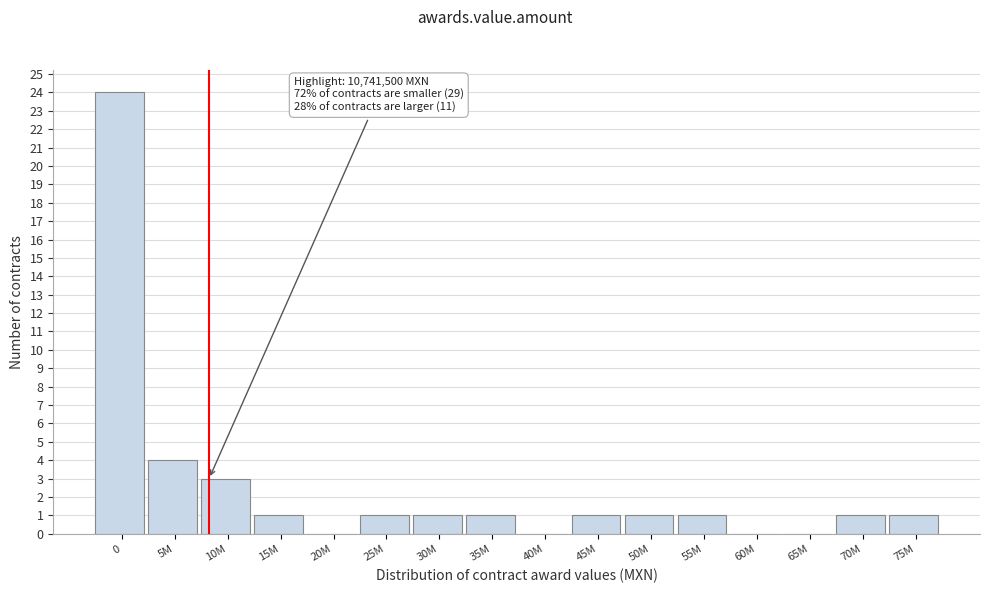

Reading right to left, transcribe all the data shown in this chart.

75M=1	70M=1	65M=0	60M=0	55M=1	50M=1	45M=1	40M=0	35M=1	30M=1	25M=1	20M=0	15M=1	10M=3	5M=4	0=24